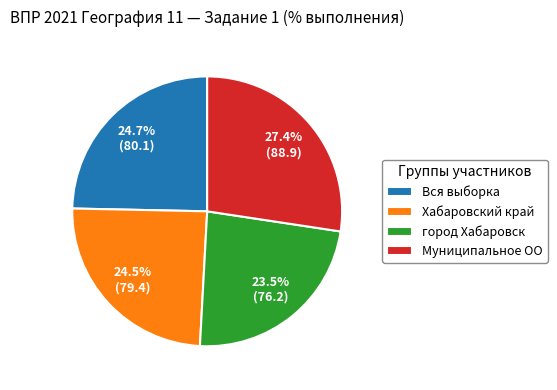

Between Муниципальное ОО and Вся выборка, which is larger?

Муниципальное ОО